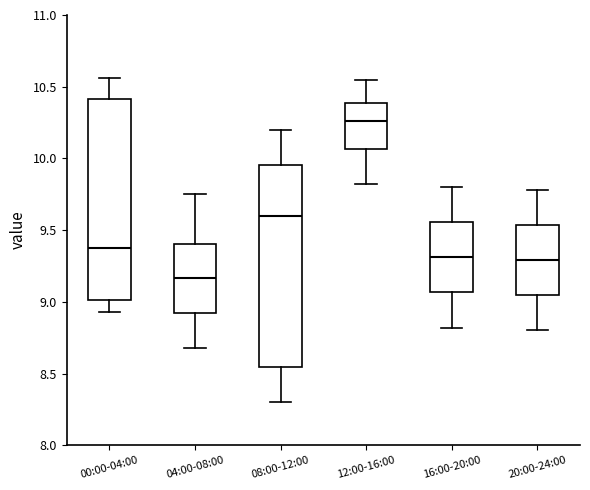

Where does the lower whisker of the box for 12:00-16:00 end on the y-axis? The values are not printed on the chart, so give them approximately, as read against the axis.

9.80